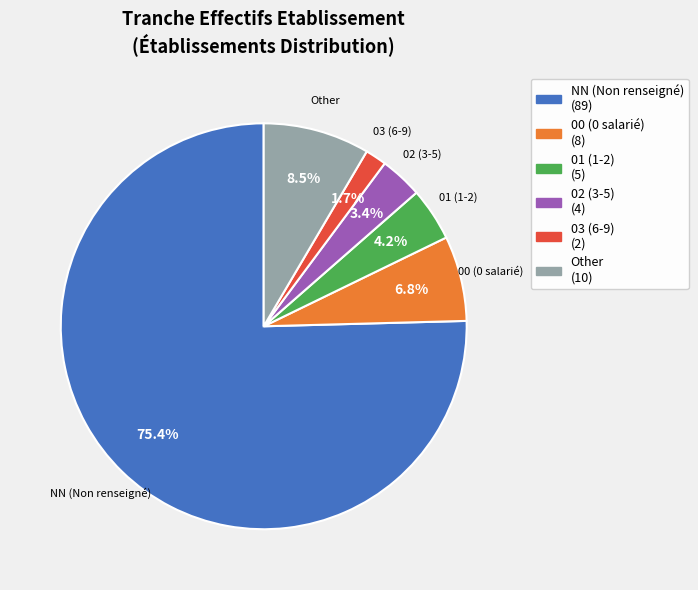

Does any single category account for the majority?

Yes